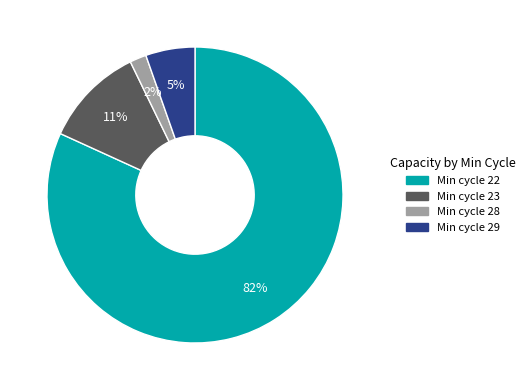

To the nearest percent, what is the average slice percentage?

25%